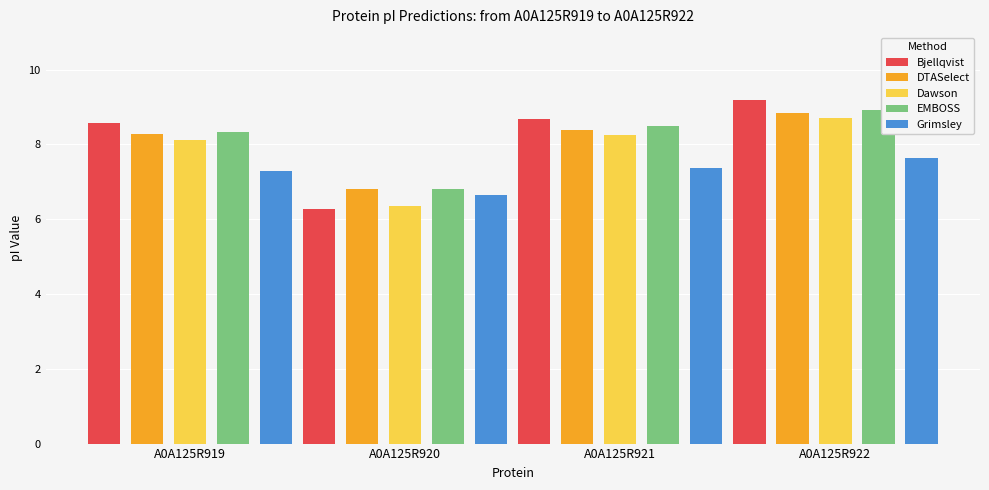

What is the total value across all series at A0A125R919?

40.6